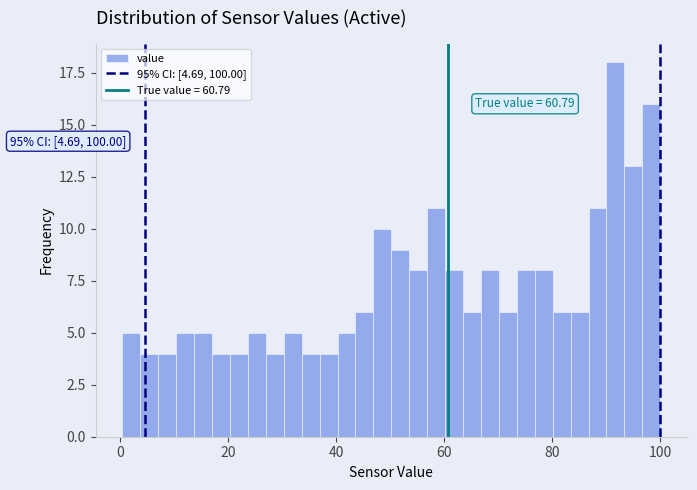

Around what value on the x-axis is the tallest bar? Give the approximate position of its centre, as read against the axis.

92